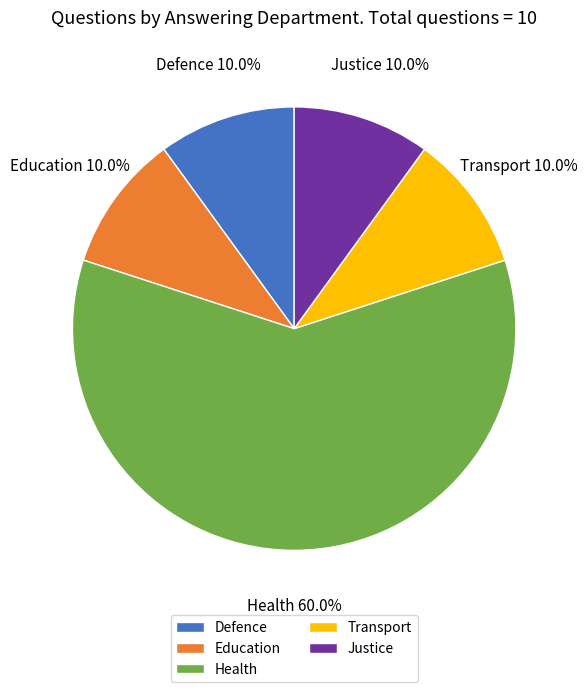

To the nearest percent, what is the combined percentage of Education and Transport?

20%